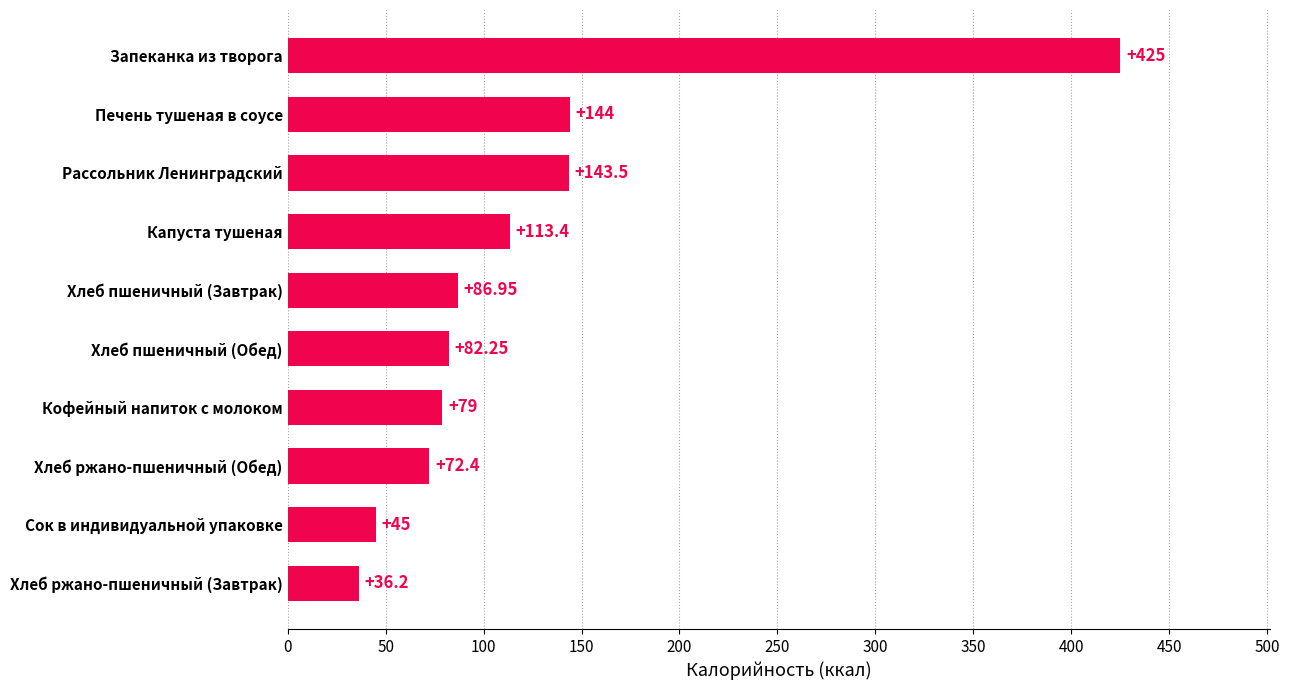

At which category does the chart reach its minimum across all series?

Хлеб ржано-пшеничный (Завтрак)